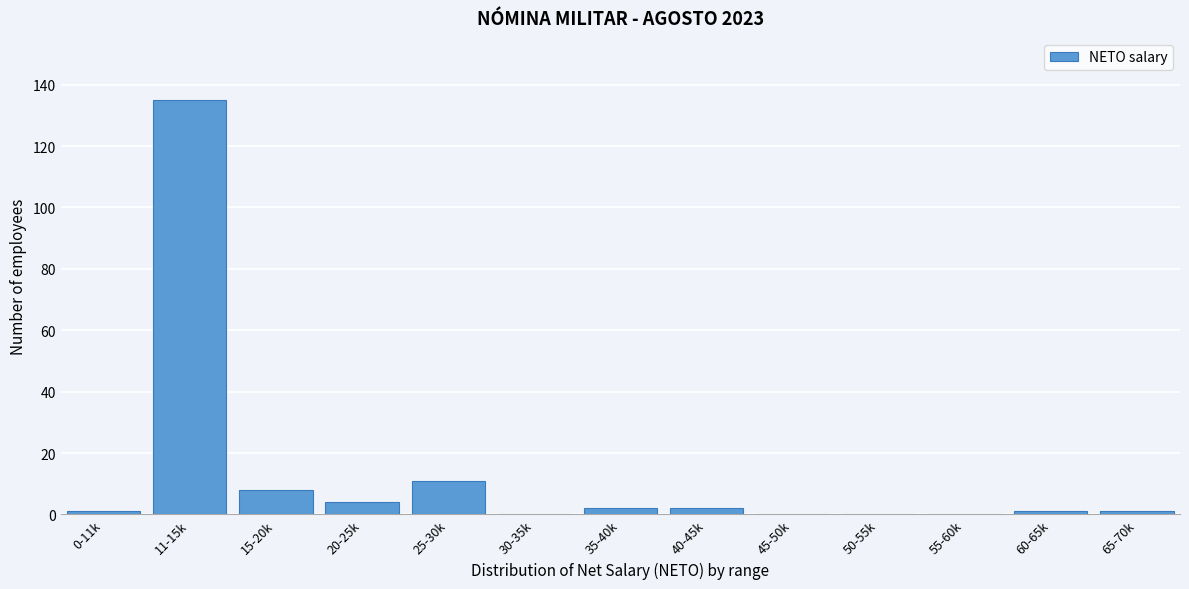

Reading right to left, extract all data points from this chart.

65-70k=1	60-65k=1	55-60k=0	50-55k=0	45-50k=0	40-45k=2	35-40k=2	30-35k=0	25-30k=11	20-25k=4	15-20k=8	11-15k=135	0-11k=1